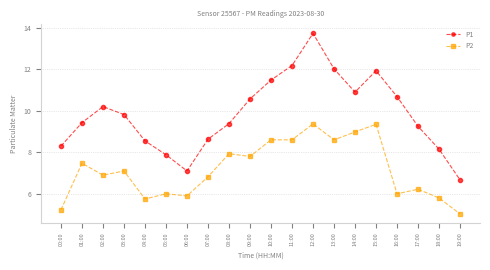

What is the difference between the highest and lowest values at 04:00?

2.8